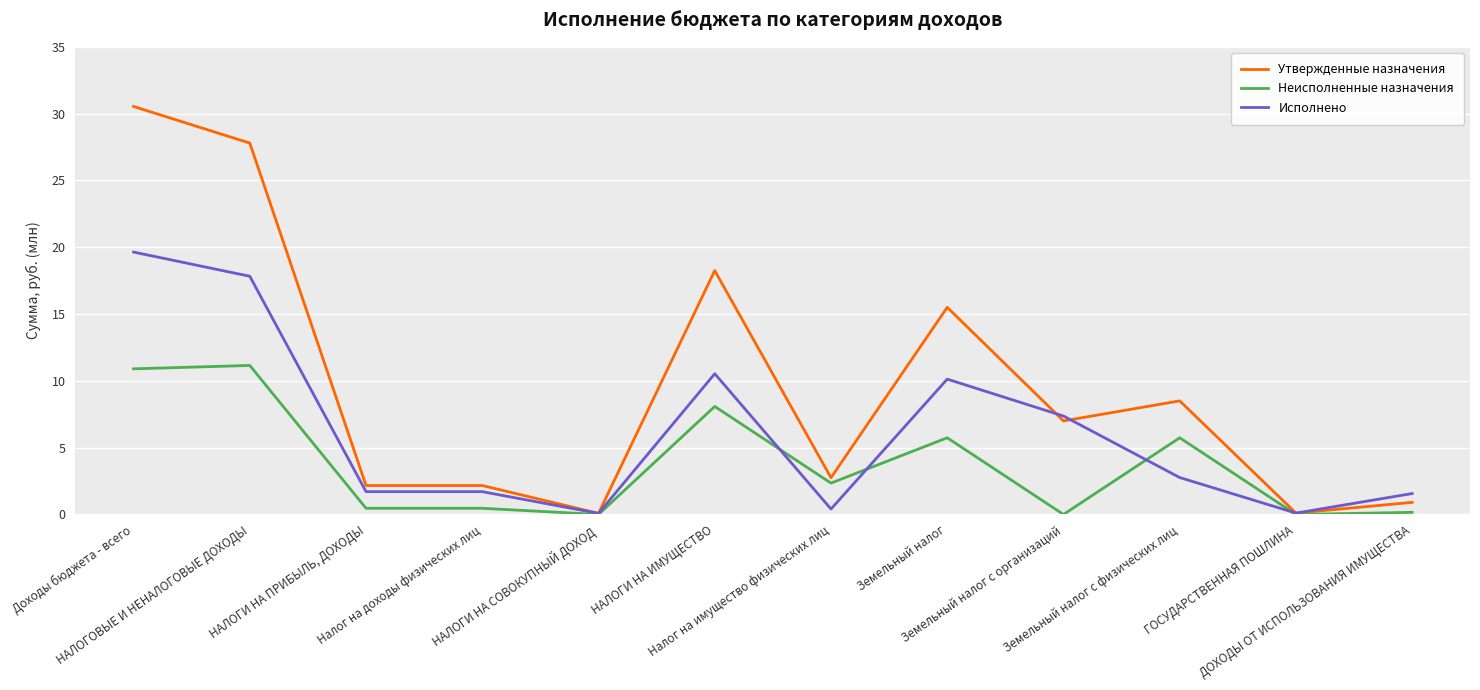

At how many categories does at least one series exceed 2?

9